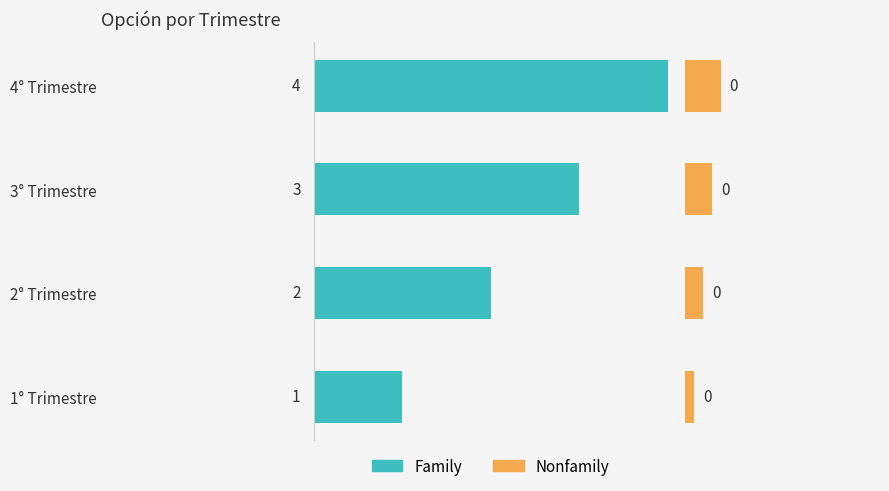

What is the spread (max minus min) of values at 4° Trimestre?

3.6